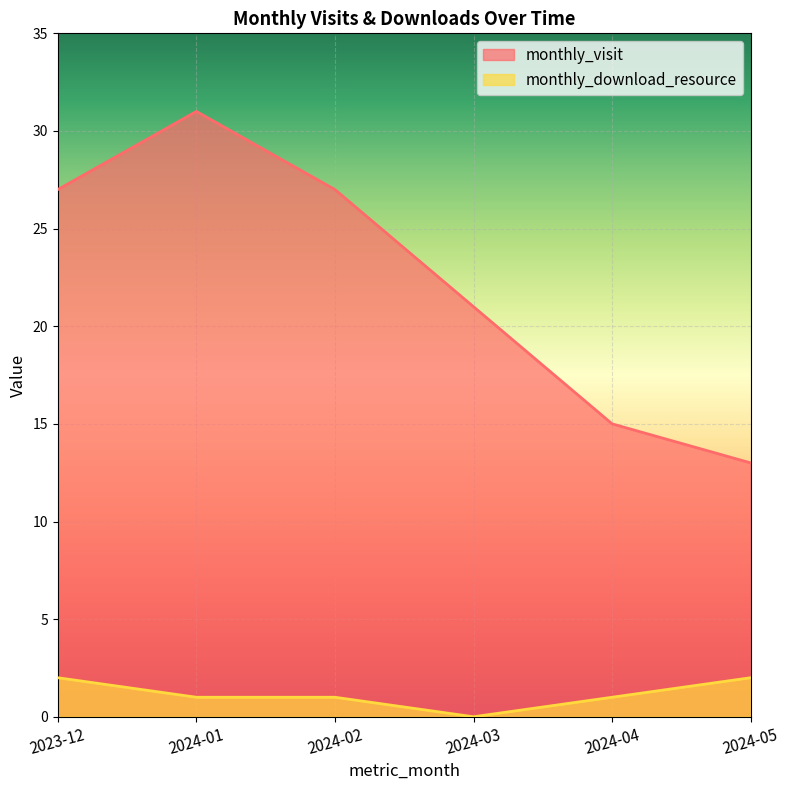

What is the maximum value for monthly_visit?

31